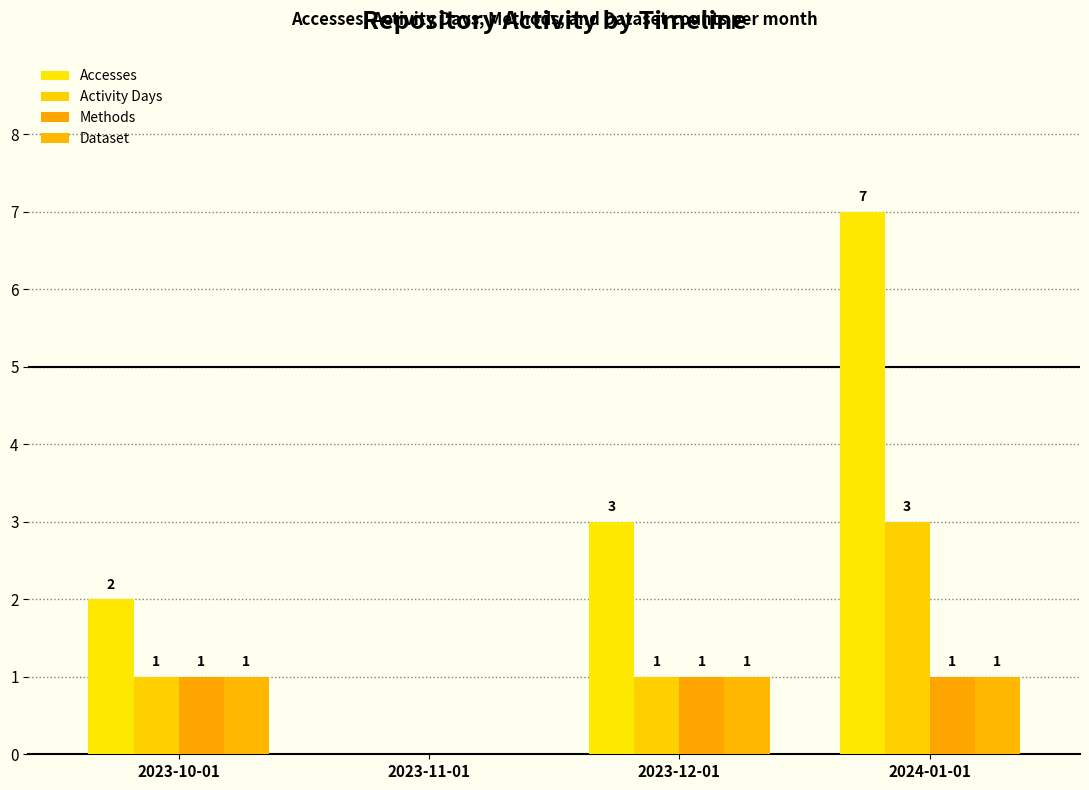

What are all the series names shown in the legend?

Accesses, Activity Days, Methods, Dataset